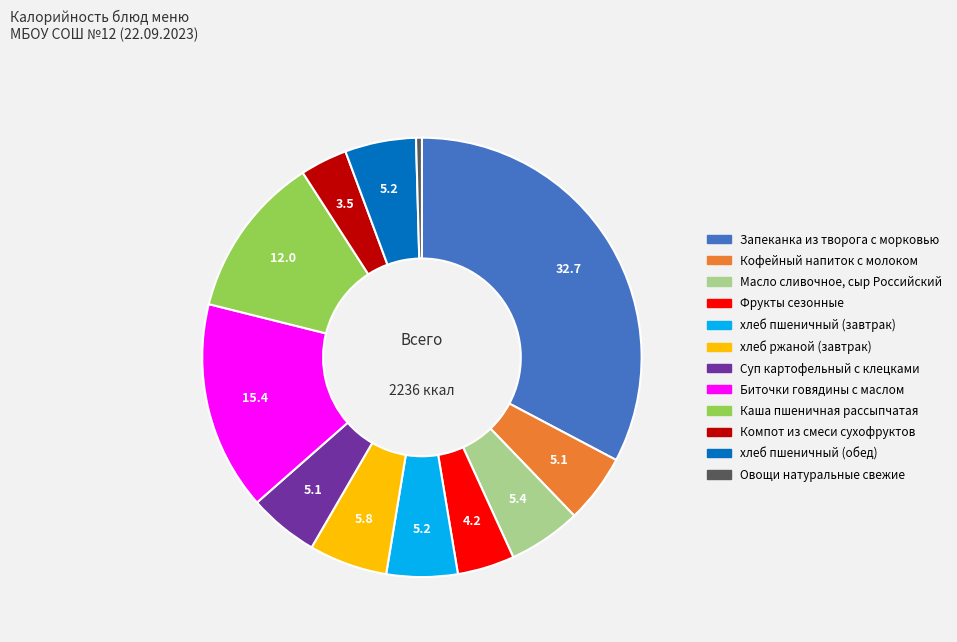

Is it true that Кофейный напиток с молоком is 5% of the pie?

True